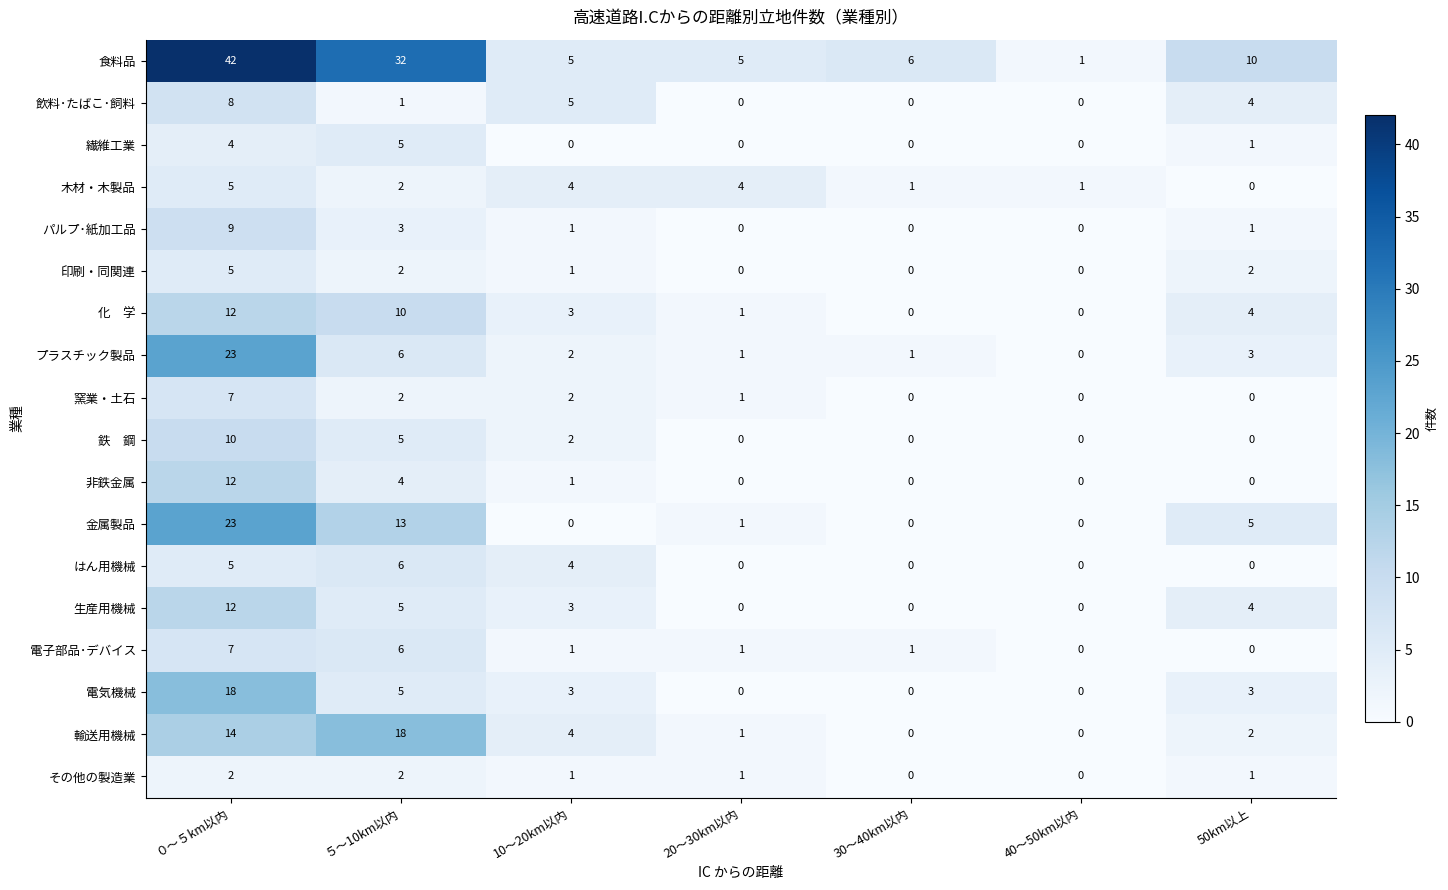

Which category has the highest value in the 電子部品･デバイス series?

０～５km以内